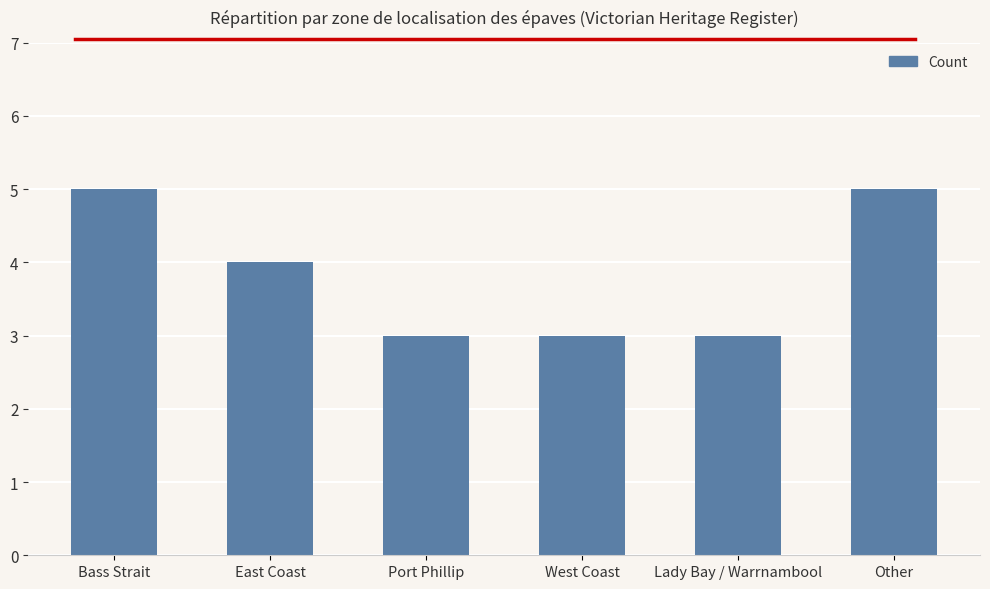

Reading right to left, extract all data points from this chart.

5	3	3	3	4	5